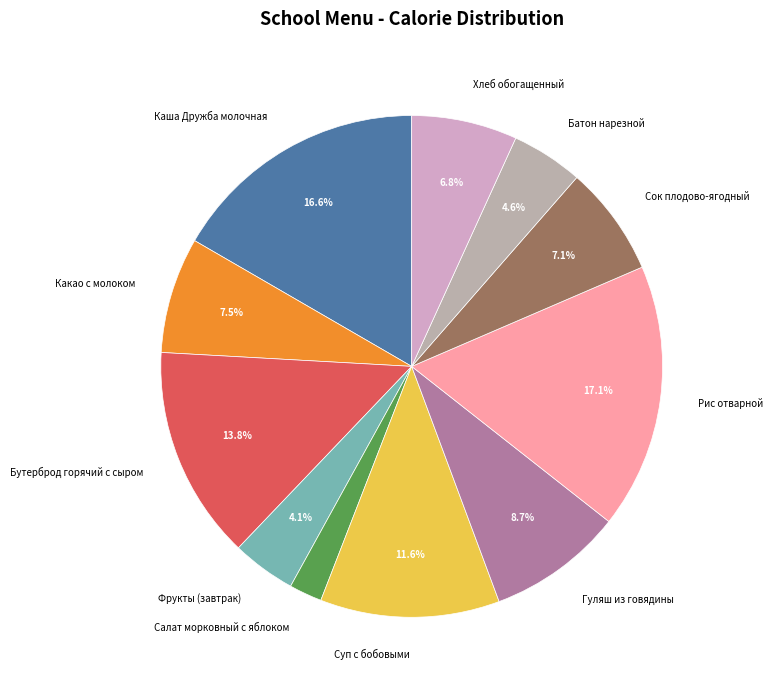

The Фрукты (завтрак) slice represents 4% of the pie. True or false?

True